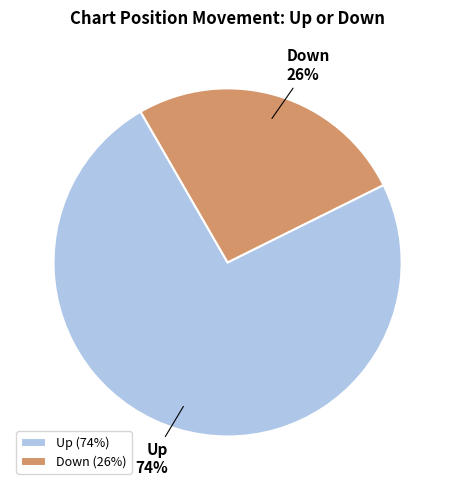

Which category has the biggest portion of the pie?

Up (74%)